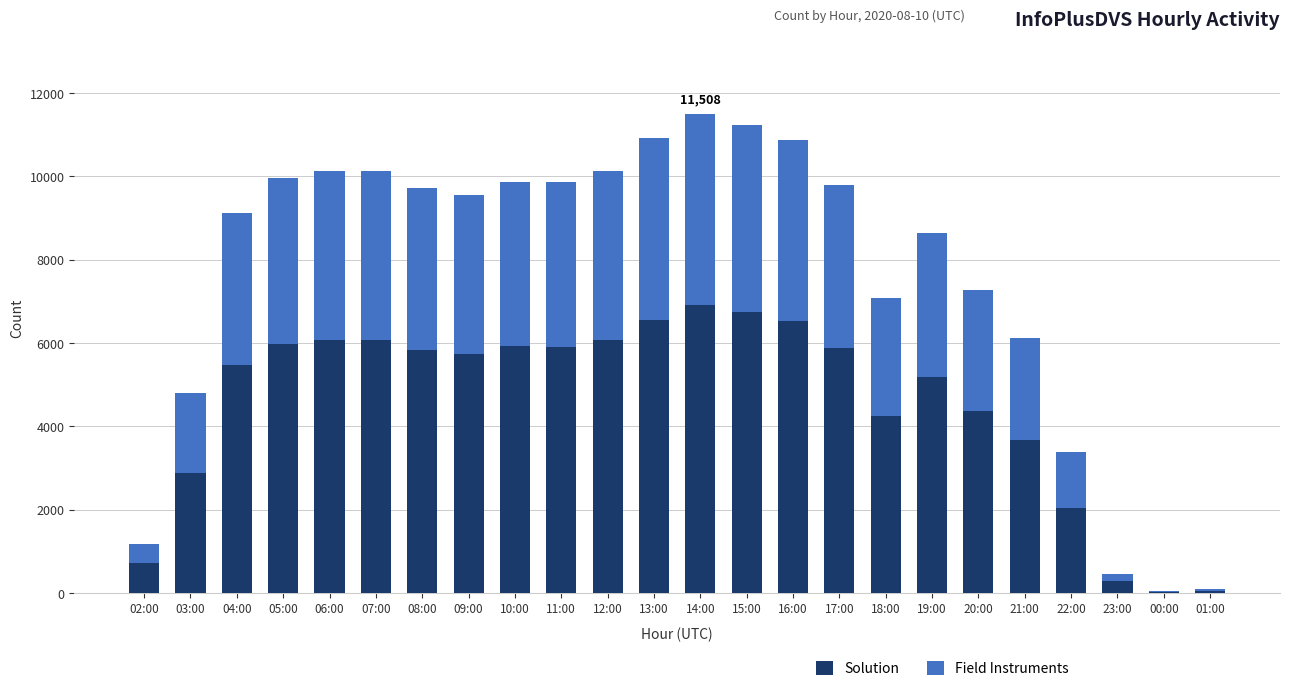

What is the sum of all Solution values?

109114.8